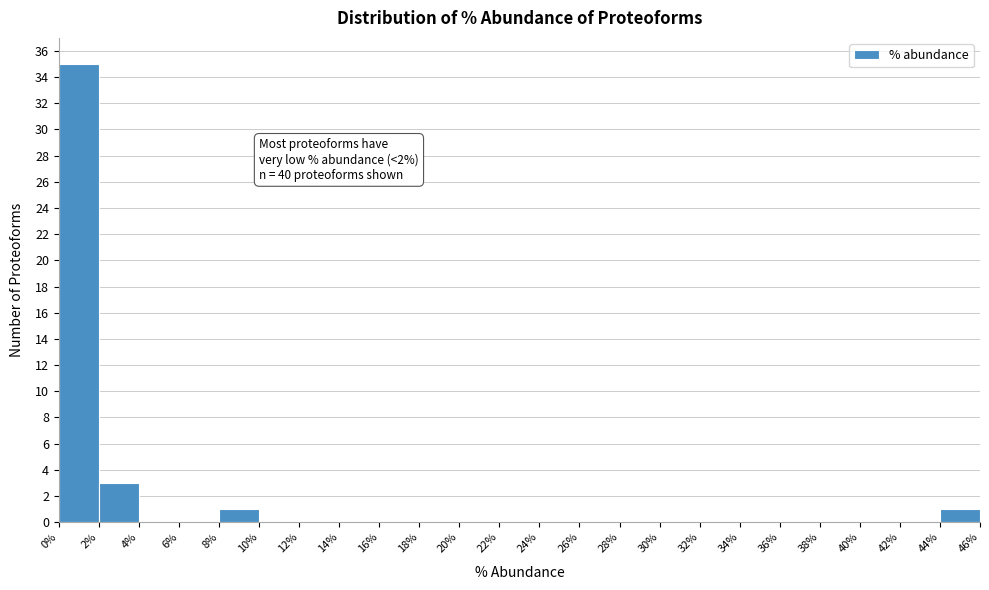

Which range on the x-axis has the tallest bar?

0% to 2%